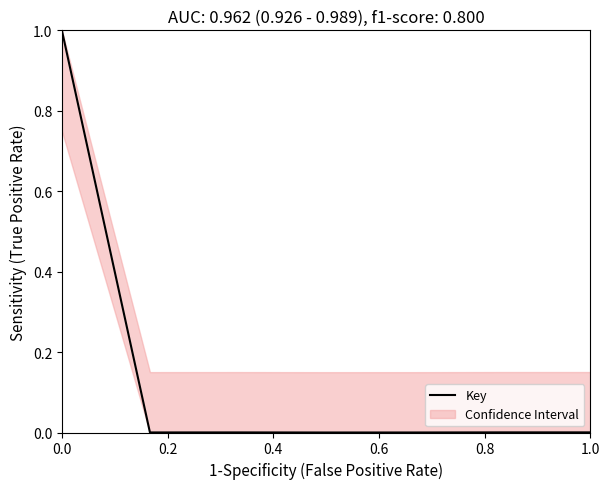

How many data points are above 0?

6